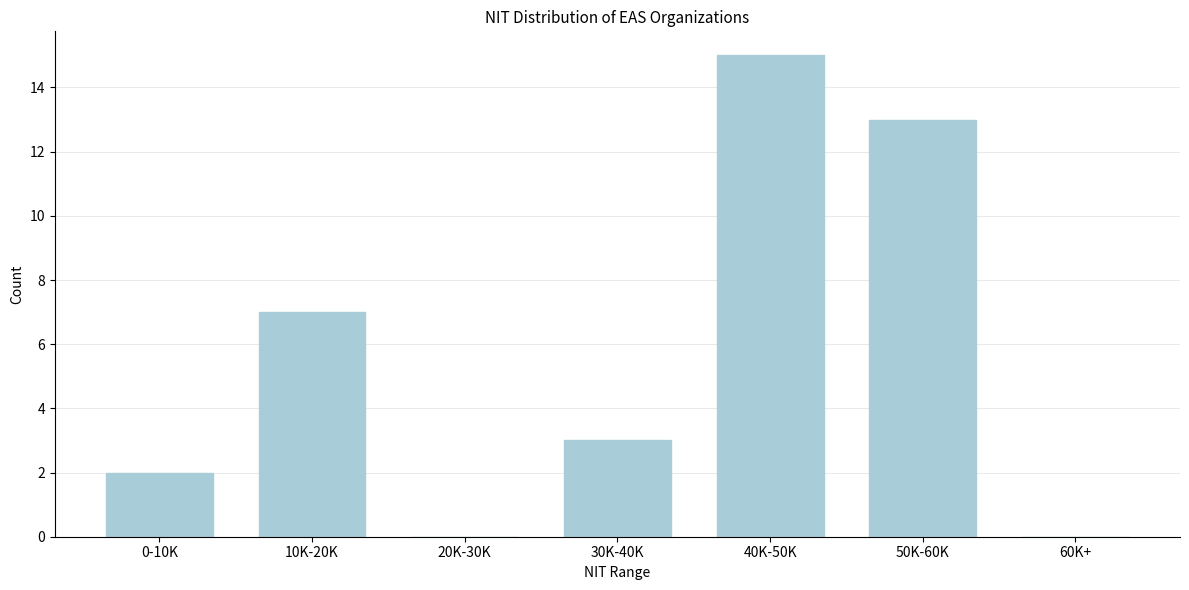

Reading right to left, what are all the values shown in this chart?

60K+=0	50K-60K=13	40K-50K=15	30K-40K=3	20K-30K=0	10K-20K=7	0-10K=2